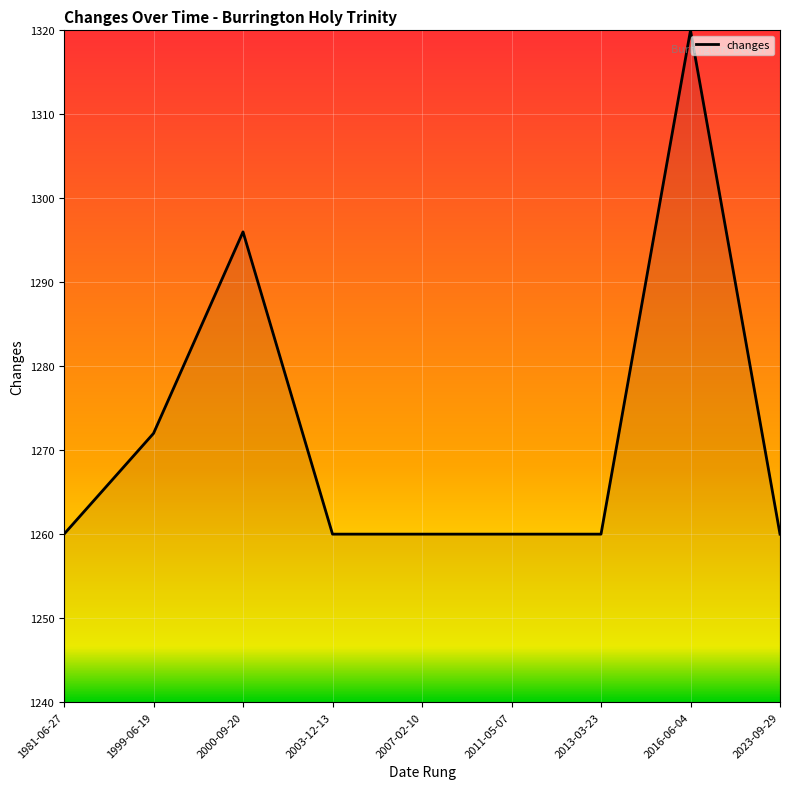

What is the greatest value displayed?

1320